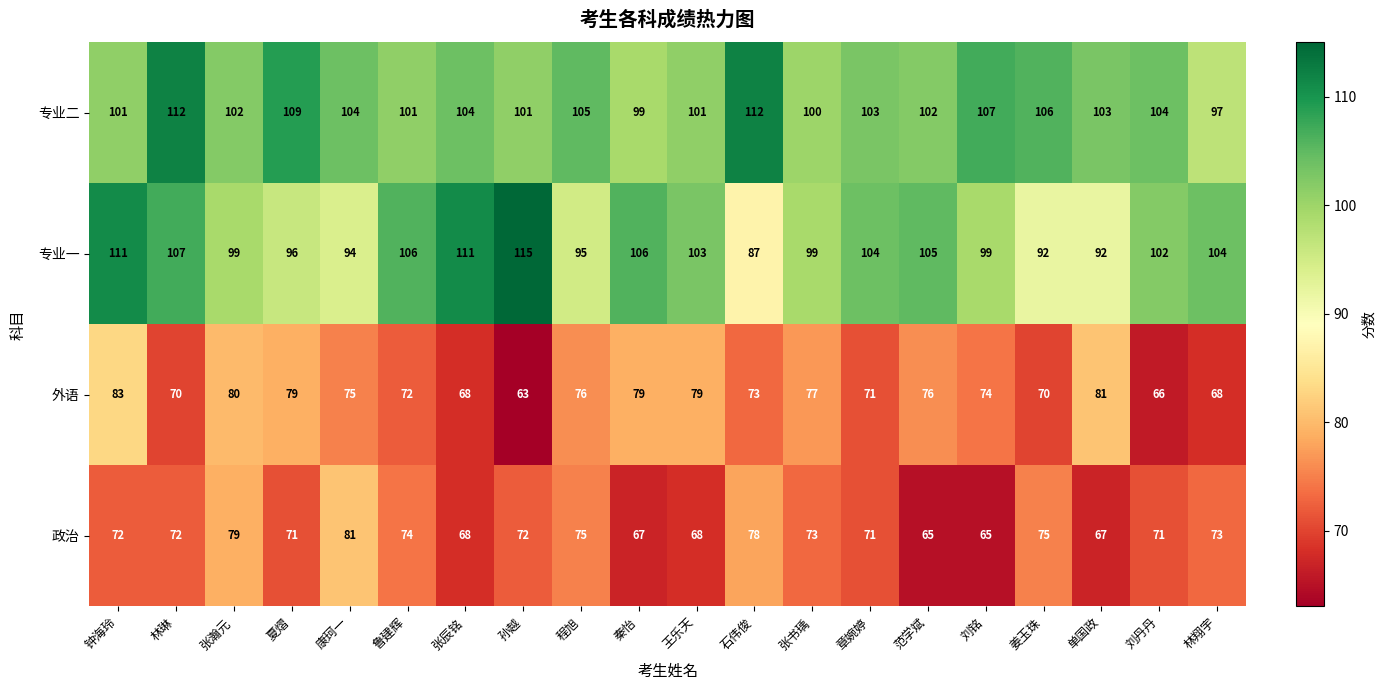

At which label does 外语 first exceed 75?

钟海玲